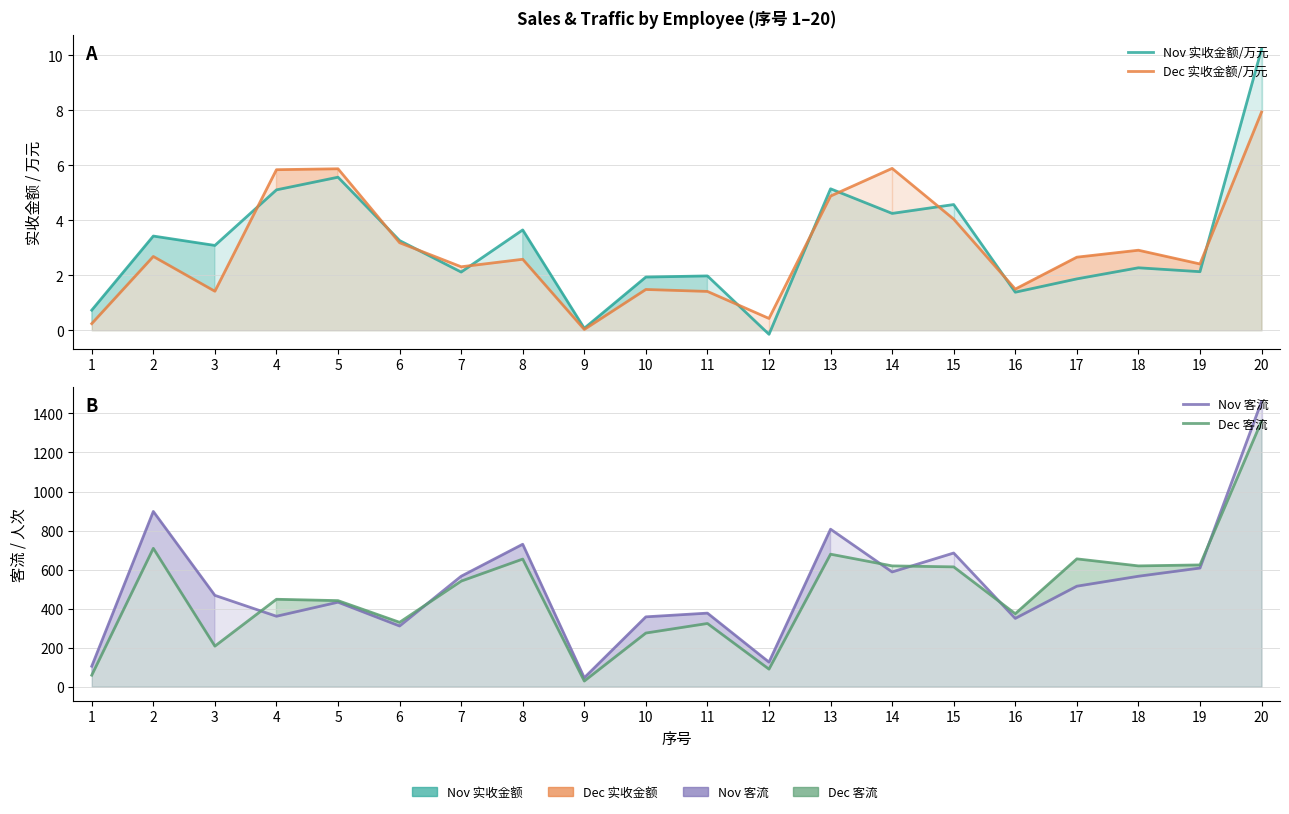

What is the total value across all series at 5?

885.4